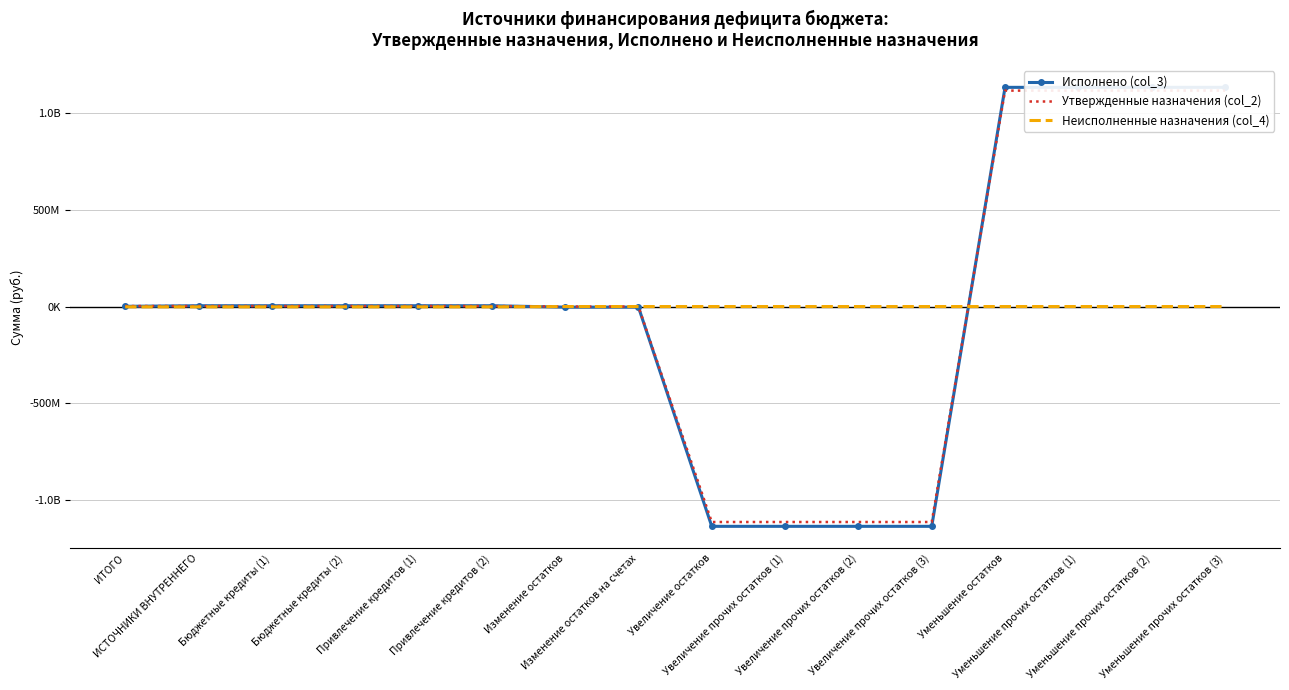

At how many categories does at least one series exceed 38715899?

4